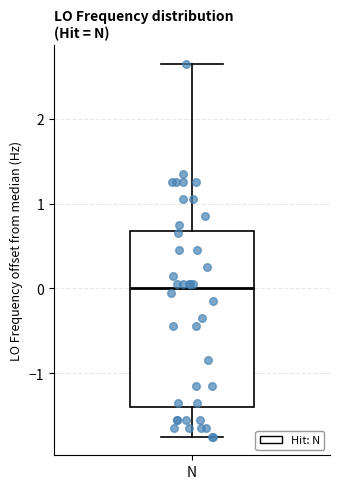

Transcribe this box plot: give where the median line is, the range the box spans, and where the two whiskers end, as read against the y-axis. The values are not printed on the chart, so give them approximately, as read against the axis.

median 0.0, box -1.4 to 0.7, whiskers -1.7 to 2.6